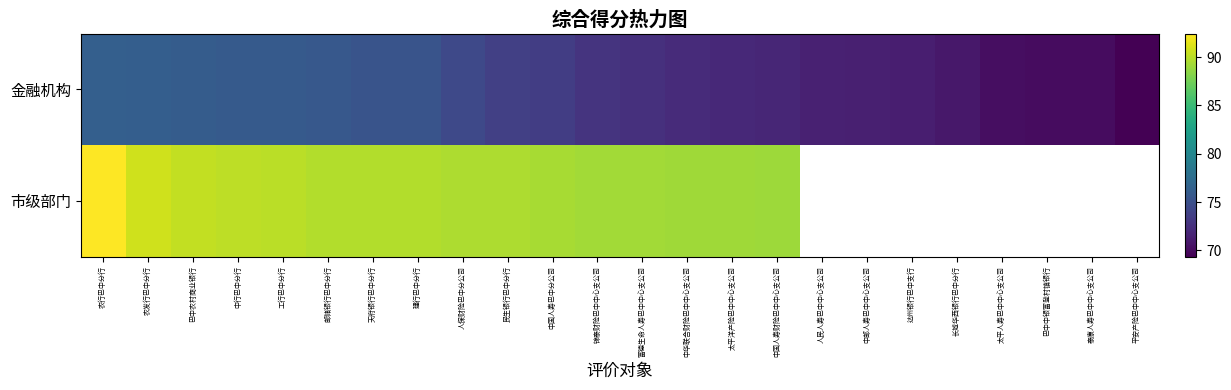

Rank the series by their maximum value, from highest to lowest.

市级部门, 金融机构